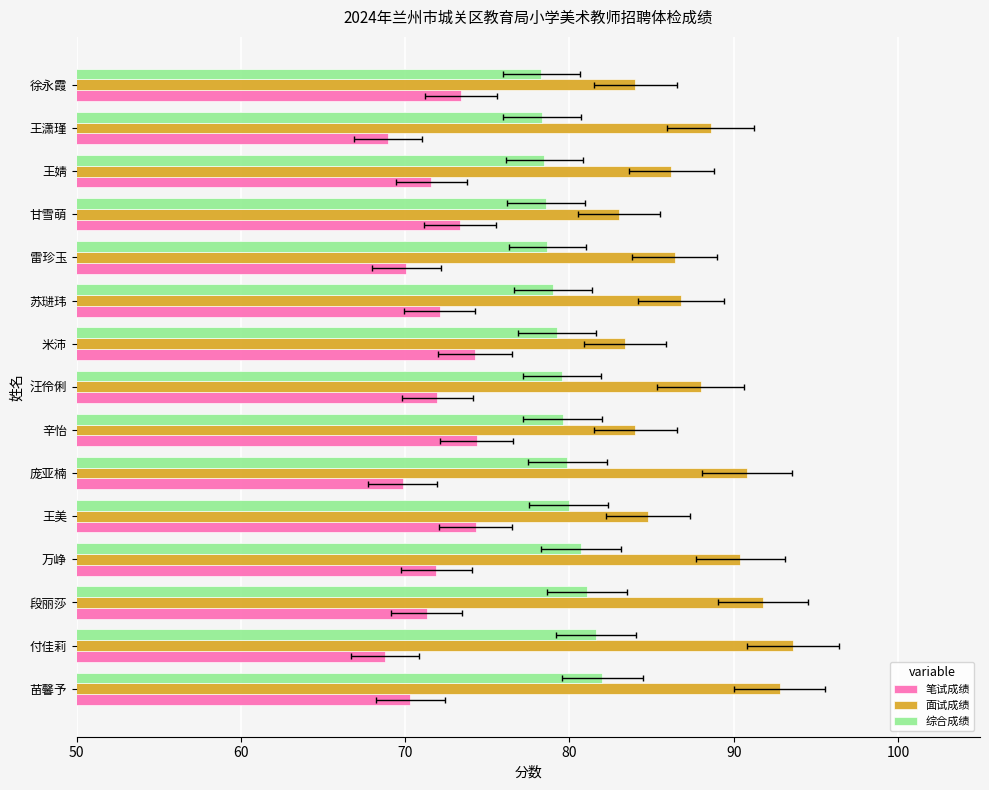

What is the difference between the highest and lowest values at 王婧?

14.6